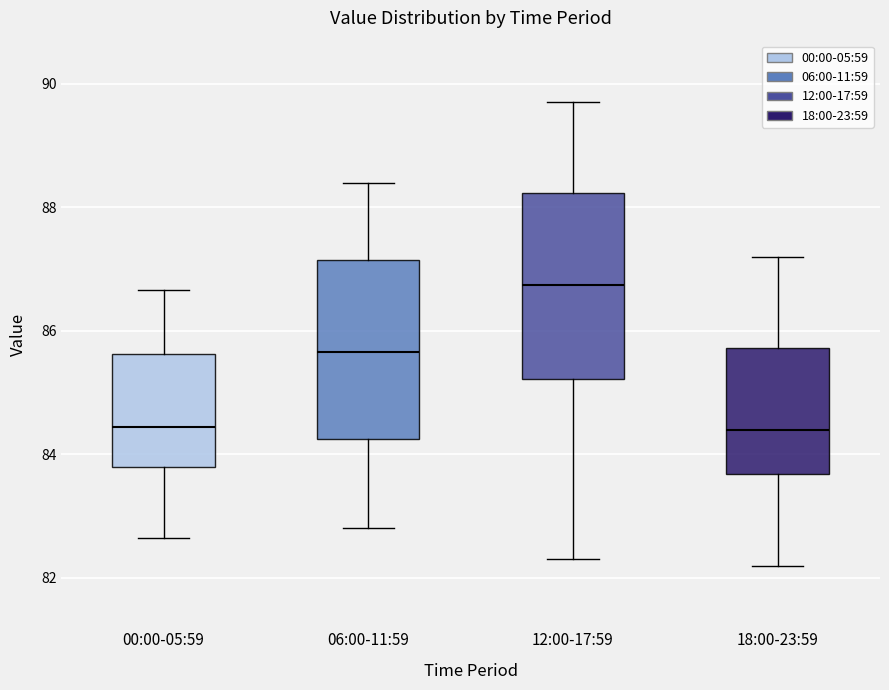

Reading left to right, transcribe this box plot: for each box, give where its median line is, the range the box spans, and where its two whiskers end, as read against the y-axis. The values are not printed on the chart, so give them approximately, as read against the axis.

00:00-05:59: median 84.4, box 83.8 to 85.6, whiskers 82.6 to 86.6
06:00-11:59: median 85.6, box 84.2 to 87.2, whiskers 82.8 to 88.4
12:00-17:59: median 86.8, box 85.2 to 88.2, whiskers 82.4 to 89.8
18:00-23:59: median 84.4, box 83.6 to 85.8, whiskers 82.2 to 87.2